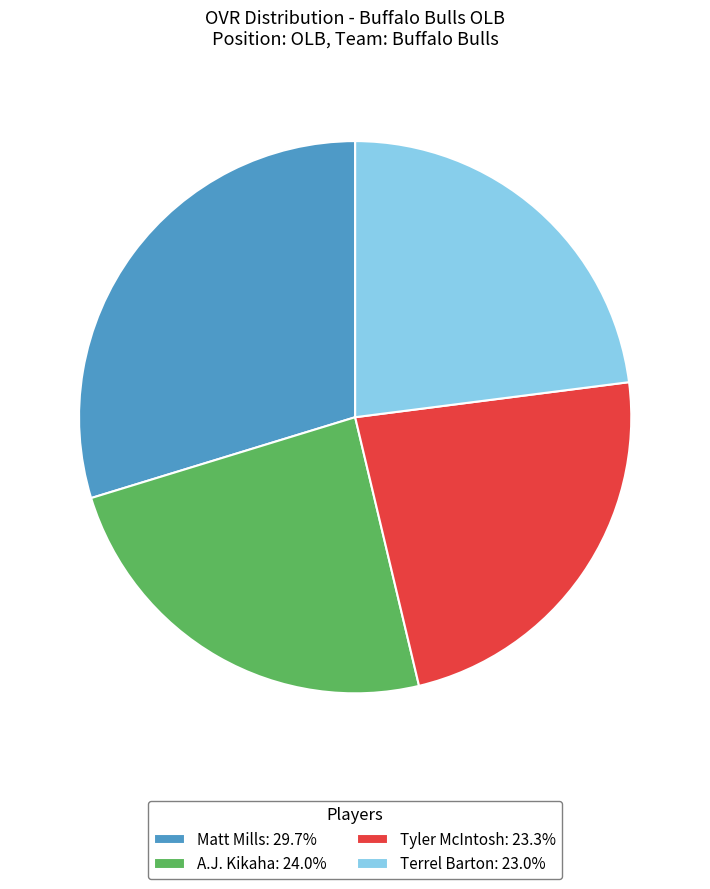

What is the ratio of the value at Terrel Barton: 23.0% to the value at Matt Mills: 29.7%?

0.8